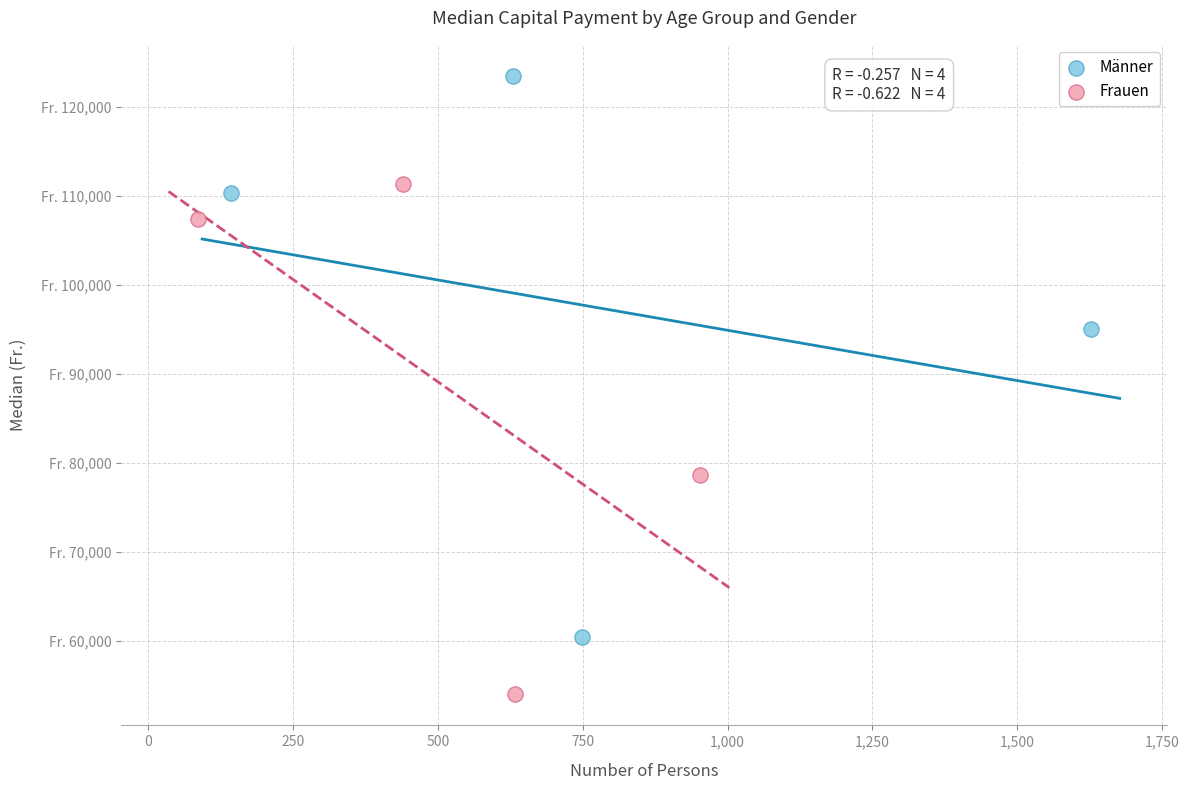

Which series contains the highest Y value?

Männer